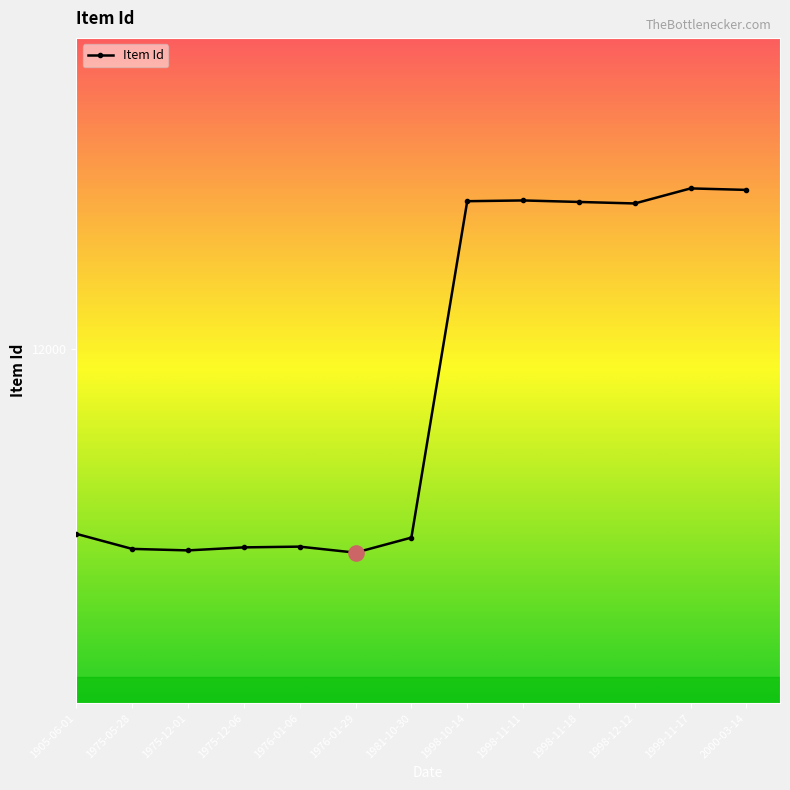

Approximately how many times larger is the value at 1998-11-18 compared to 1975-12-06?

1.0